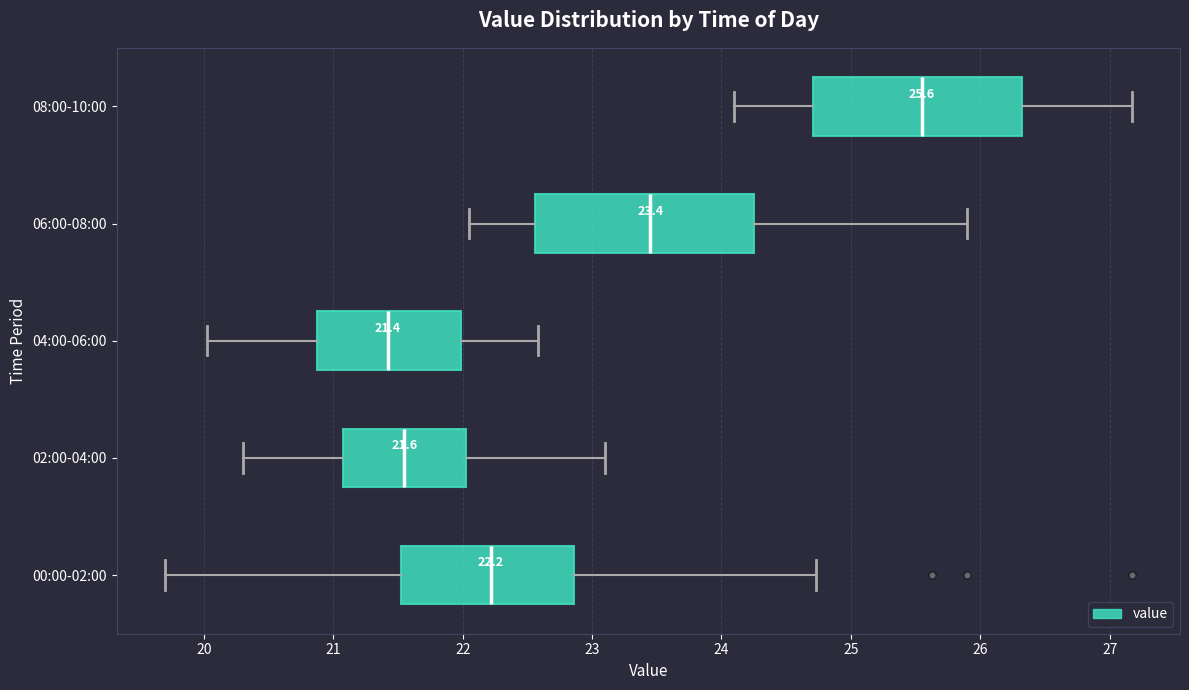

Which box has the furthest to the left median line?

04:00-06:00